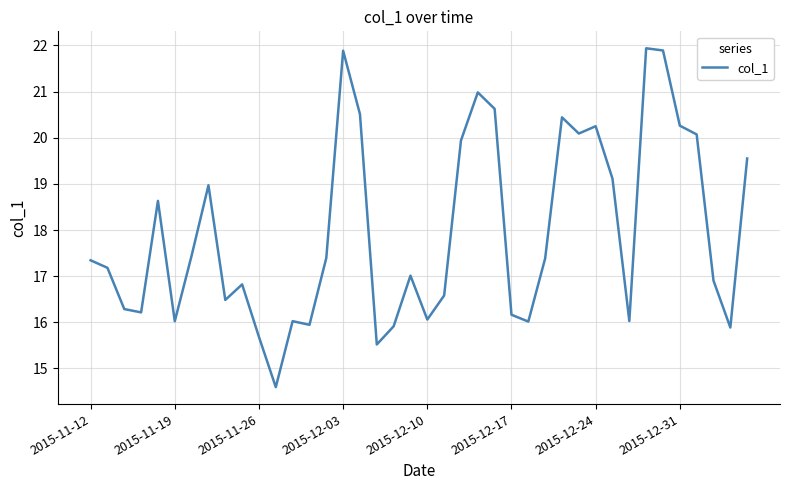

What is the minimum value shown in the chart?

14.6